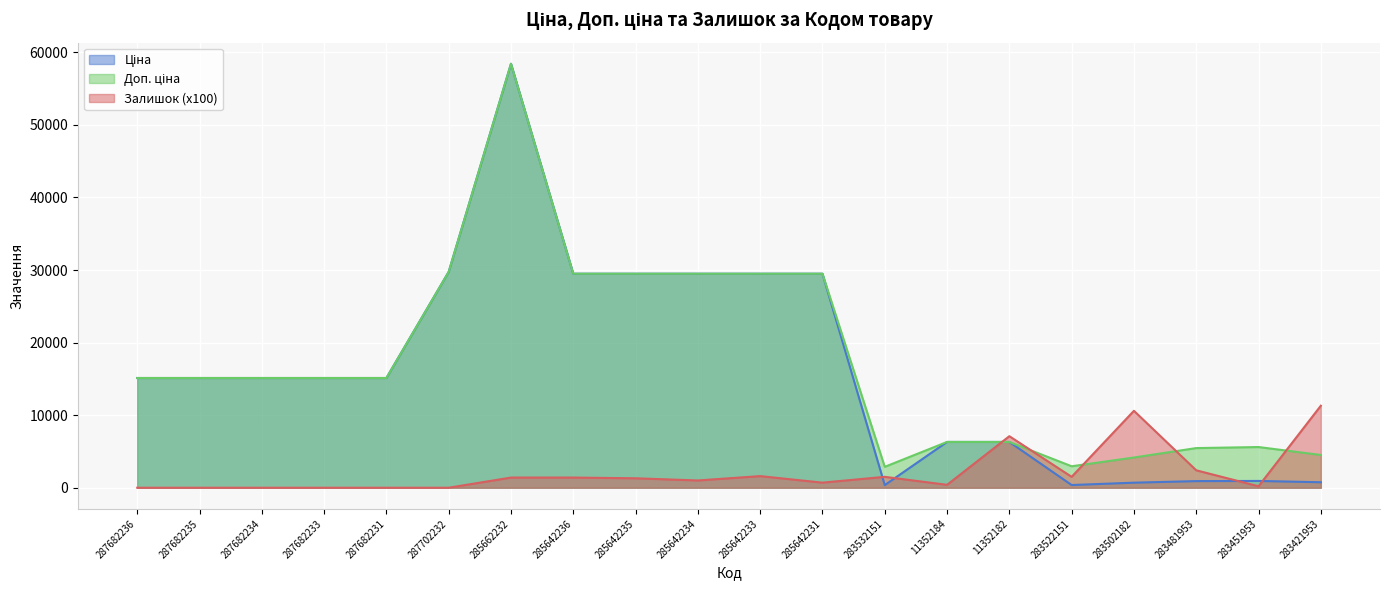

The Ціна series shows 29747.2 at 287702232. True or false?

True